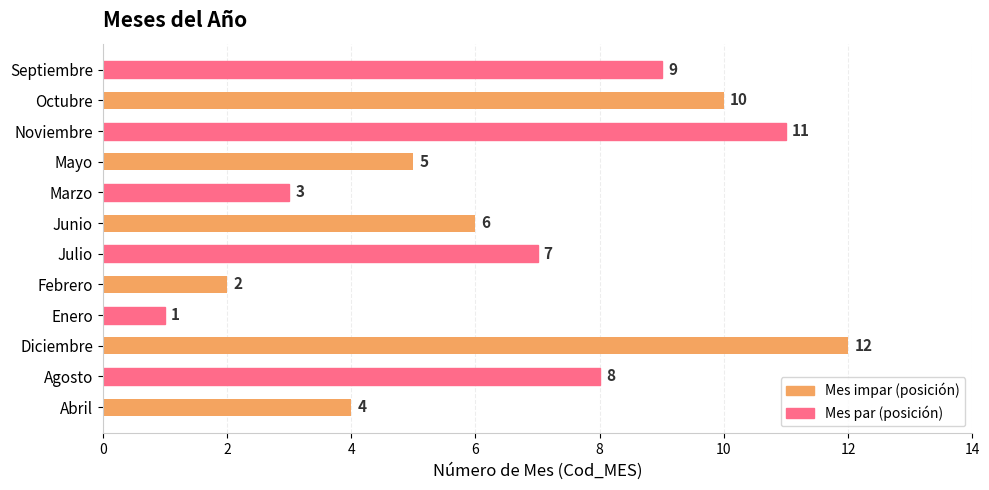

How many series are shown in this chart?

1